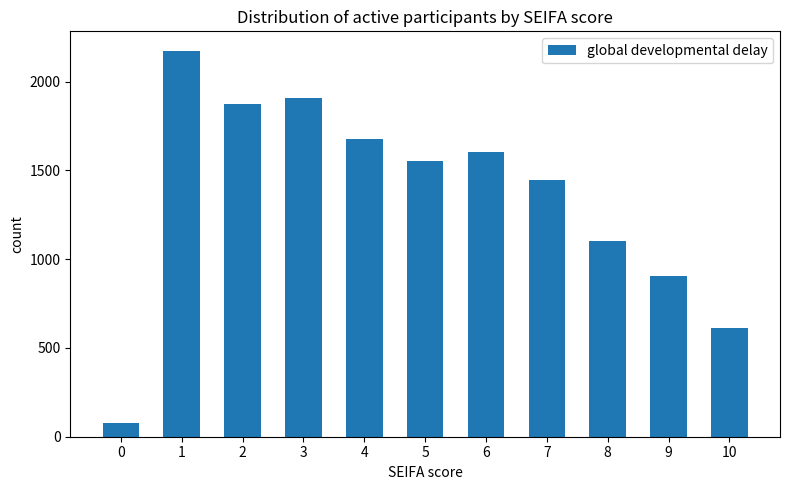

What is the change in value from 1 to 9?

-1267